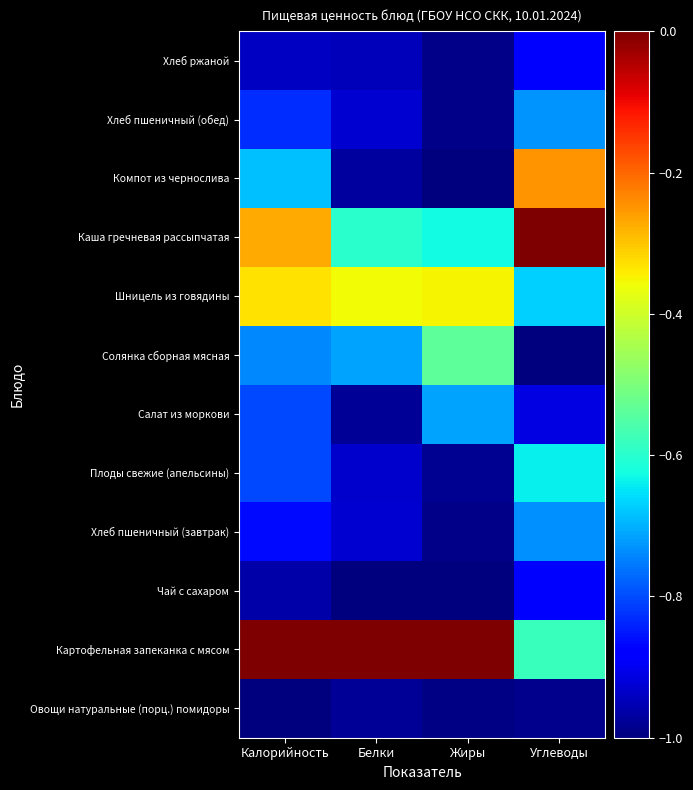

Reading right to left, transcribe all the data shown in this chart.

Овощи натуральные (порц.) помидоры: Углеводы=-1.0	Жиры=-1.0	Белки=-1.0	Калорийность=-1.0
Картофельная запеканка с мясом: Углеводы=-0.6	Жиры=0.0	Белки=0.0	Калорийность=0.0
Чай с сахаром: Углеводы=-0.9	Жиры=-1.0	Белки=-1.0	Калорийность=-1.0
Хлеб пшеничный (завтрак): Углеводы=-0.7	Жиры=-1.0	Белки=-0.9	Калорийность=-0.9
Плоды свежие (апельсины): Углеводы=-0.6	Жиры=-1.0	Белки=-0.9	Калорийность=-0.8
Салат из моркови: Углеводы=-0.9	Жиры=-0.7	Белки=-1.0	Калорийность=-0.8
Солянка сборная мясная: Углеводы=-1.0	Жиры=-0.5	Белки=-0.7	Калорийность=-0.7
Шницель из говядины: Углеводы=-0.7	Жиры=-0.4	Белки=-0.4	Калорийность=-0.3
Каша гречневая рассыпчатая: Углеводы=0.0	Жиры=-0.6	Белки=-0.6	Калорийность=-0.3
Компот из чернослива: Углеводы=-0.2	Жиры=-1.0	Белки=-1.0	Калорийность=-0.7
Хлеб пшеничный (обед): Углеводы=-0.7	Жиры=-1.0	Белки=-0.9	Калорийность=-0.8
Хлеб ржаной: Углеводы=-0.9	Жиры=-1.0	Белки=-0.9	Калорийность=-0.9